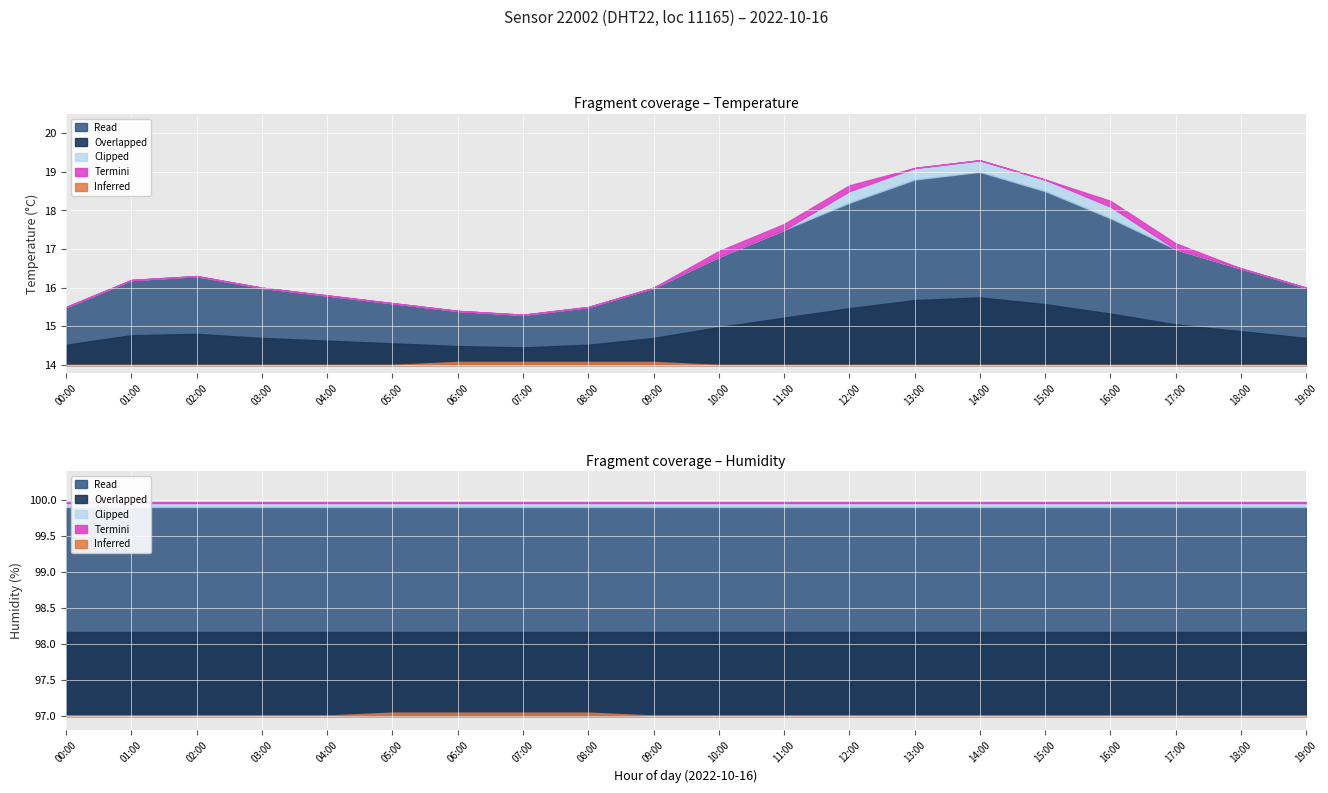

True or false: temperature has more than 2 points higher than both neighbors.

False